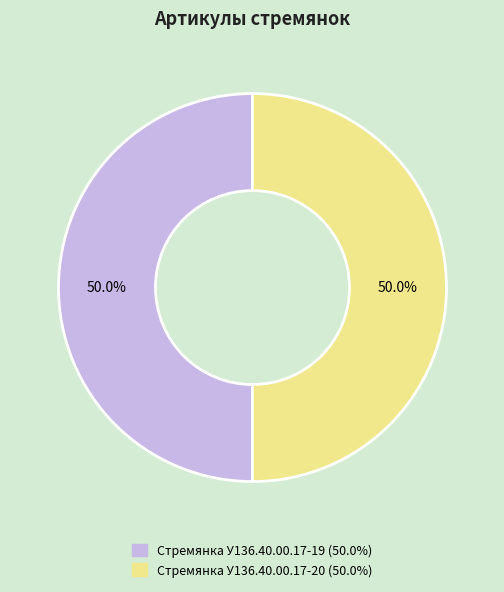

What percentage is the Стремянка У136.40.00.17-20 slice, to the nearest percent?

50%